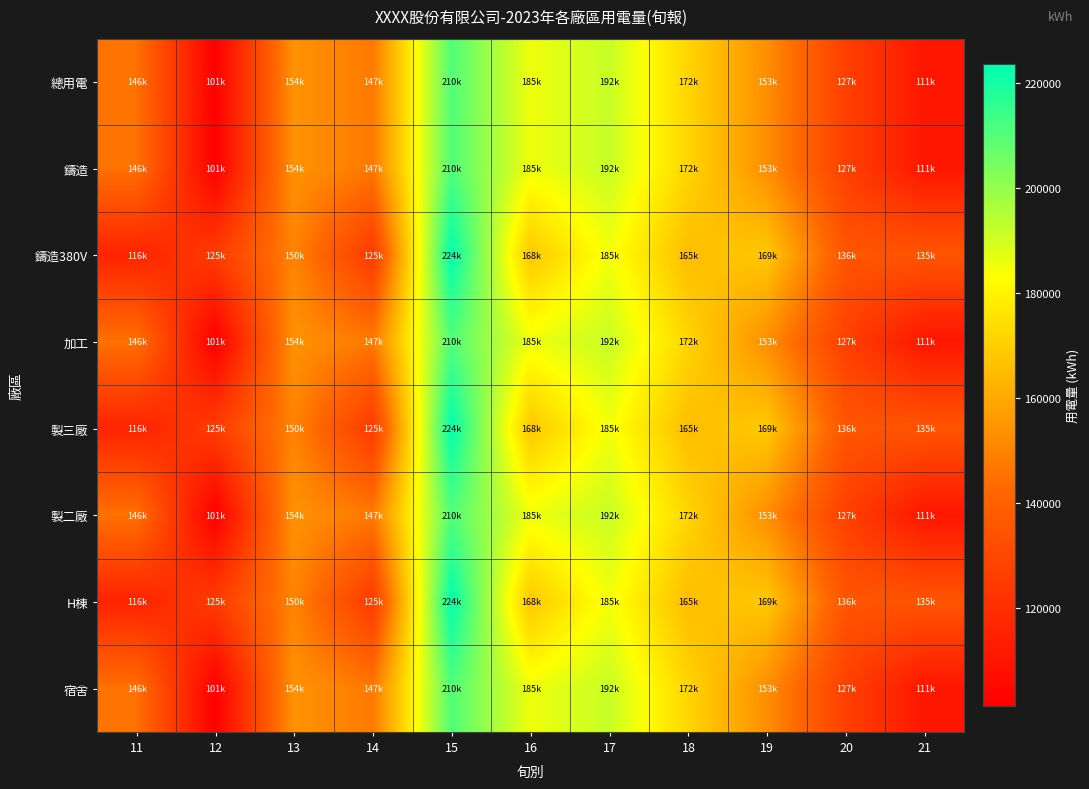

List the series in order of their peak value, lowest first.

總用電, 鑄造, 加工, 製二廠, 宿舍, 鑄造380V, 製三廠, H棟